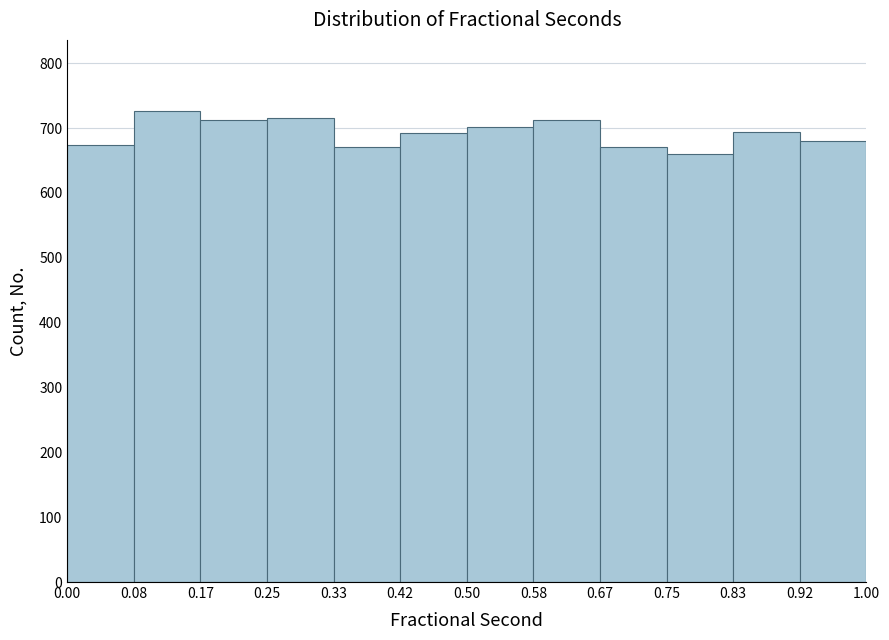

Which range on the x-axis has the tallest bar?

0.08 to 0.17